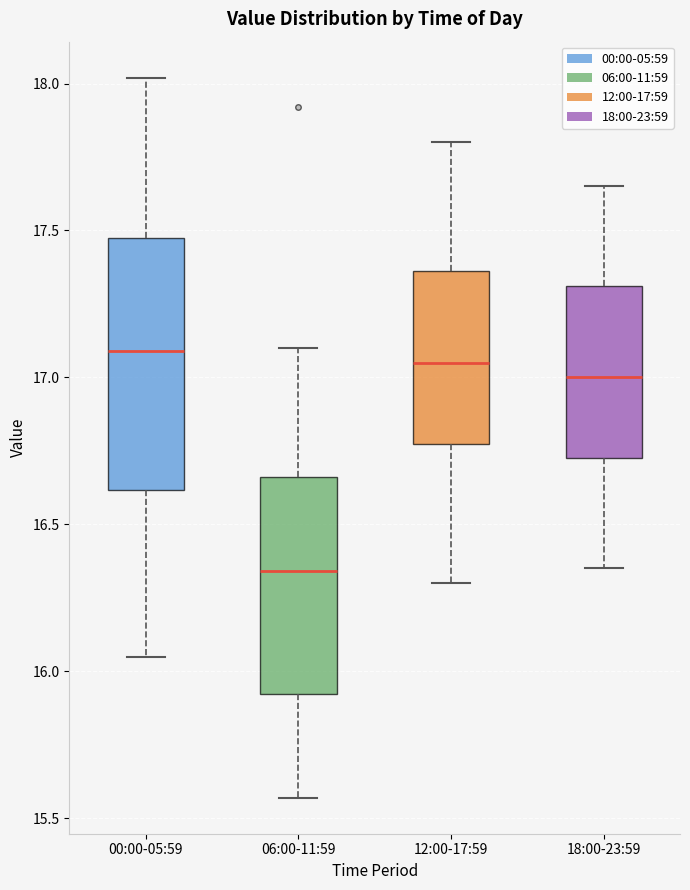

Where is the upper edge of the box for 12:00-17:59 on the y-axis? The values are not printed on the chart, so give them approximately, as read against the axis.

17.35